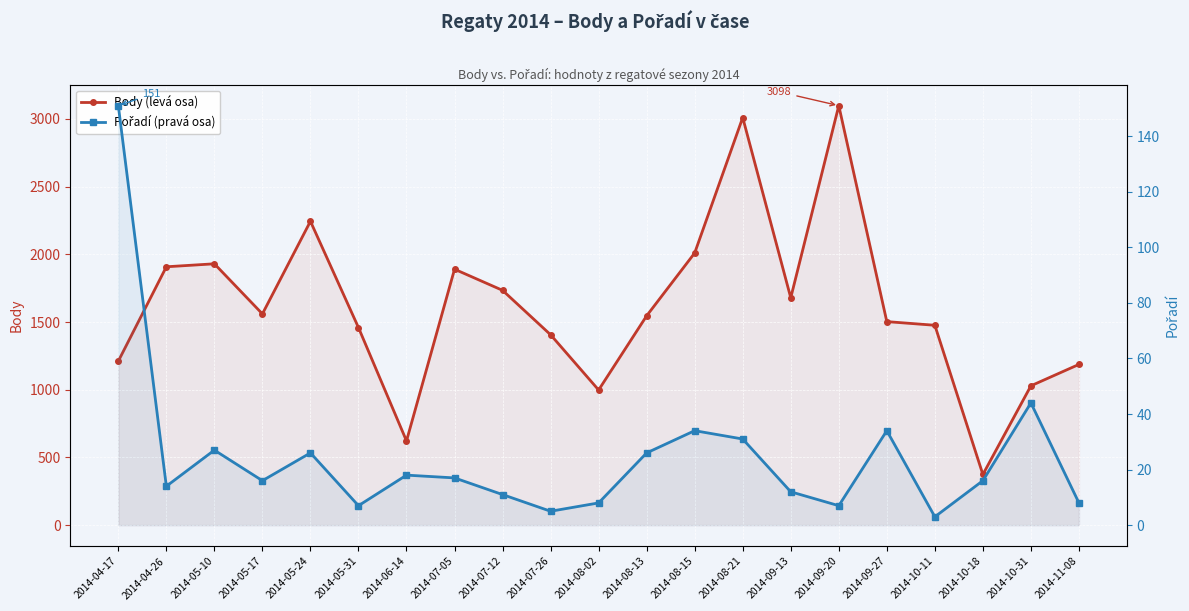

True or false: Body (levá osa) has a value of 2010 at 2014-08-15.

True